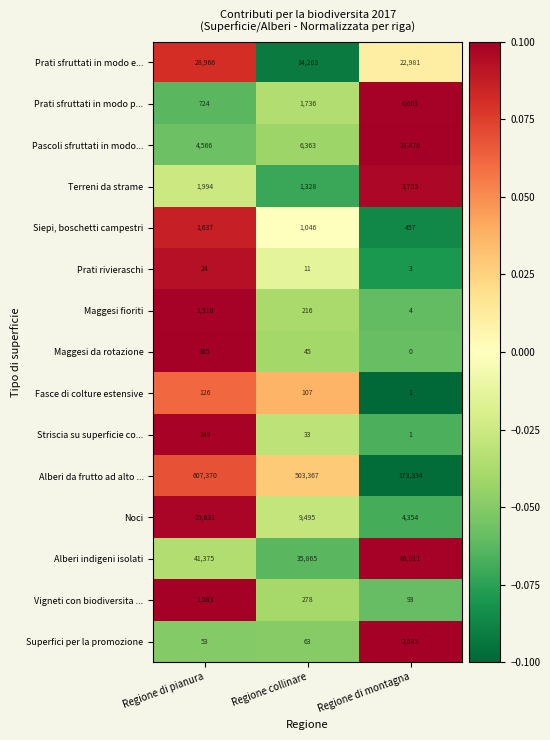

The value of Maggesi fioriti at Regione di montagna is 6. True or false?

False